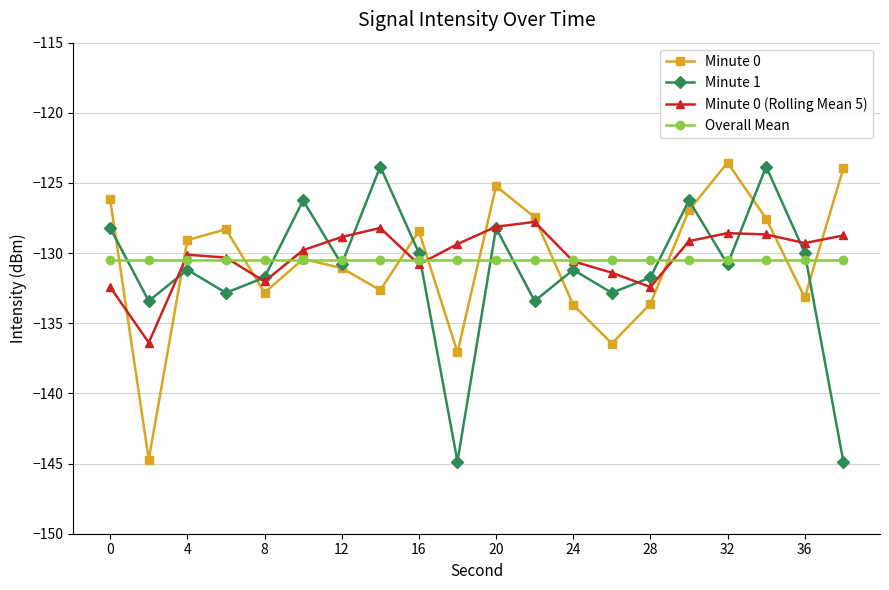

What is the sum of all Minute 1 values?

-2626.2